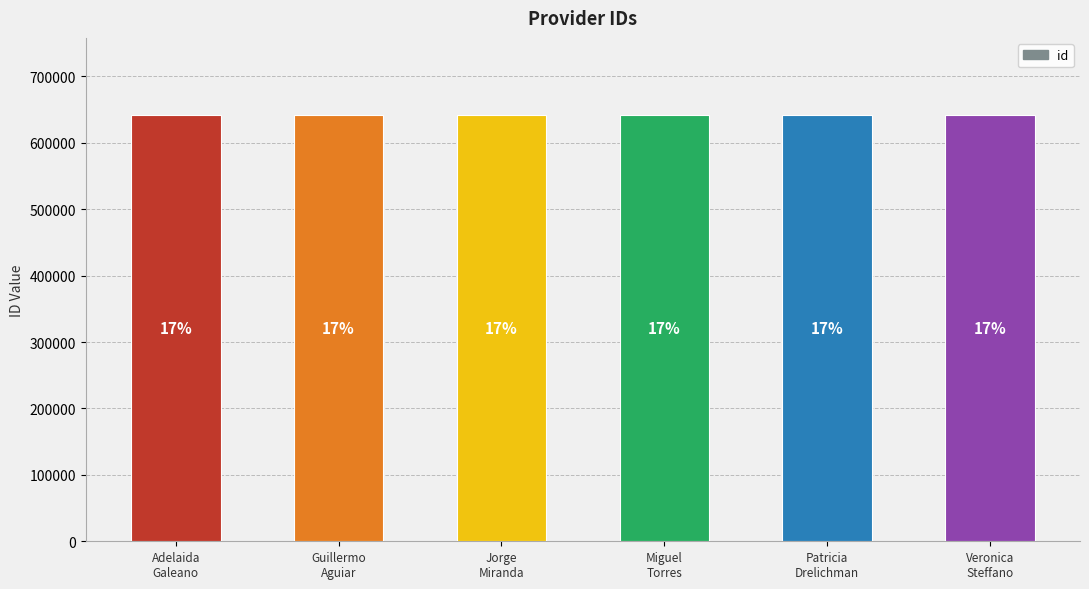

Are the bars grouped side by side (vs. stacked)?

No